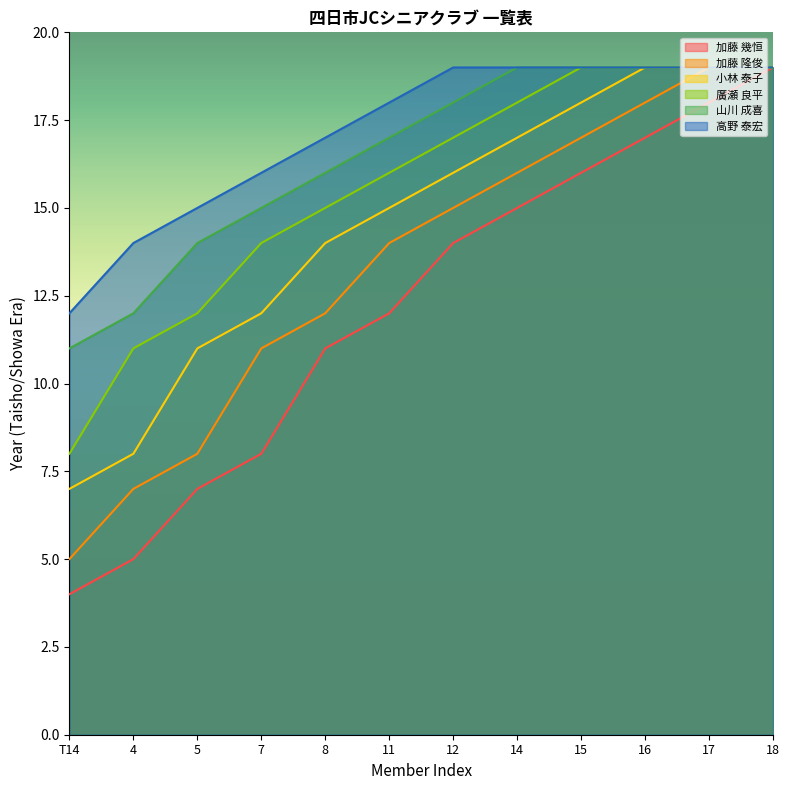

What is the total value across all series at 8?

85